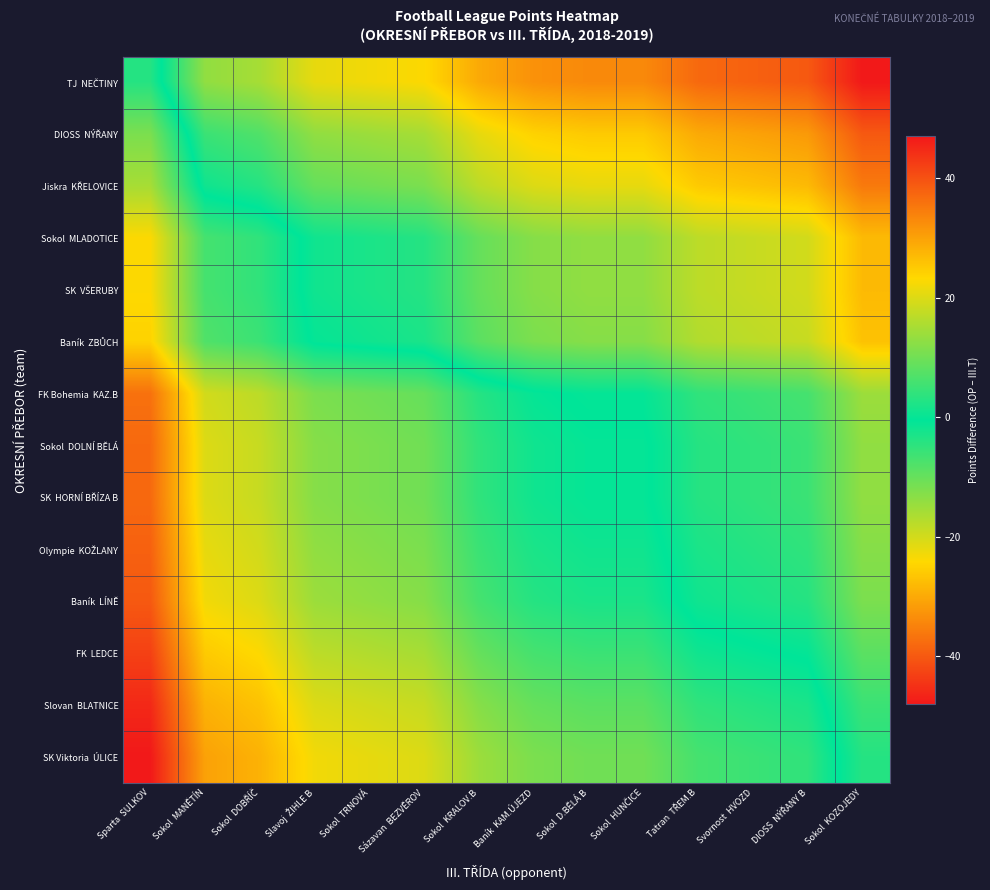

Which series changed the most between Sázavan BEZVĚROV and Baník KAM.ÚJEZD?

TJ NEČTINY